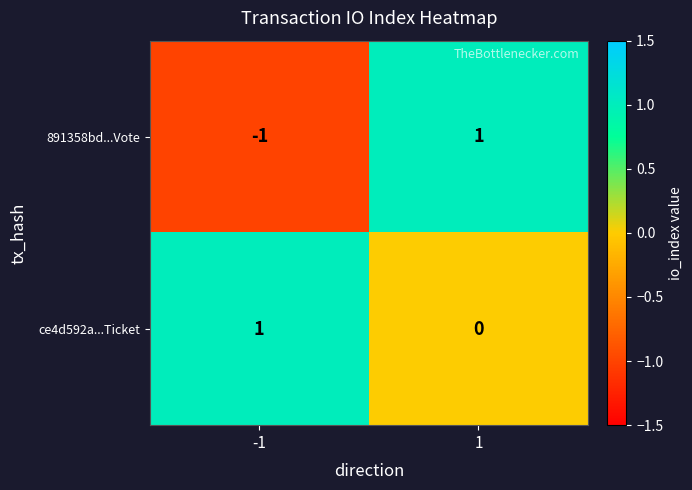

The value of ce4d592a...Ticket at 1 is 0. True or false?

True